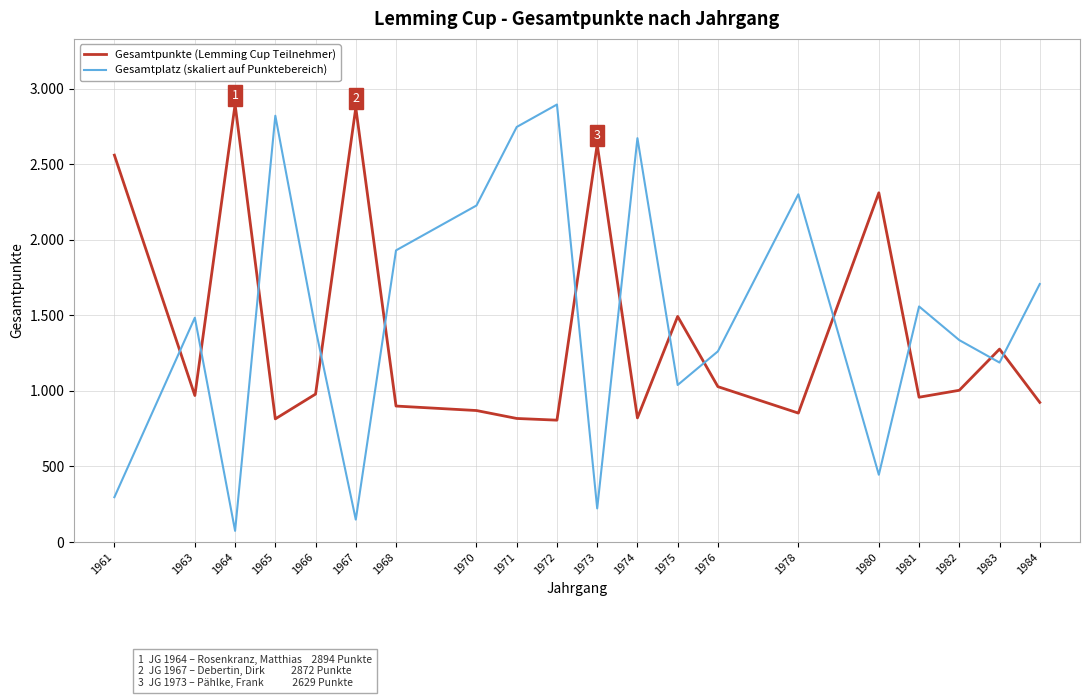

Is the value of Gesamtpunkte (Lemming Cup Teilnehmer) at 1975 greater than the value of Gesamtplatz (skaliert auf Punktebereich) at 1973?

Yes